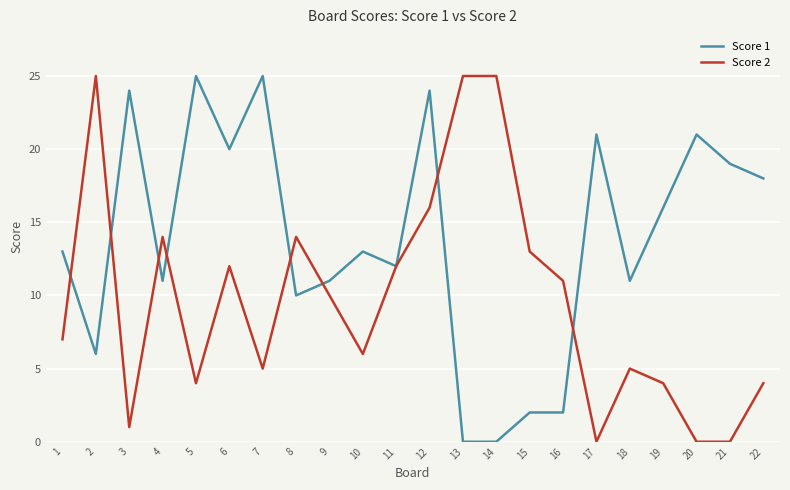

After their last crossing, which series has the higher values: Score 2 or Score 1?

Score 1